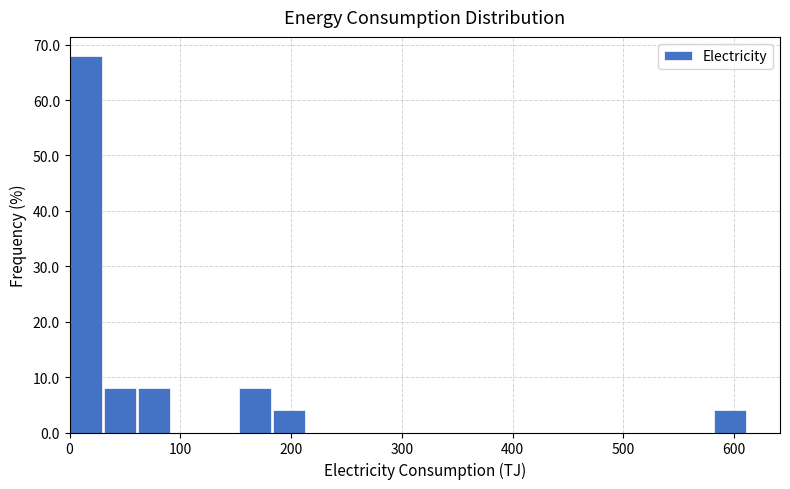

Around what value on the x-axis is the tallest bar? Give the approximate position of its centre, as read against the axis.

10